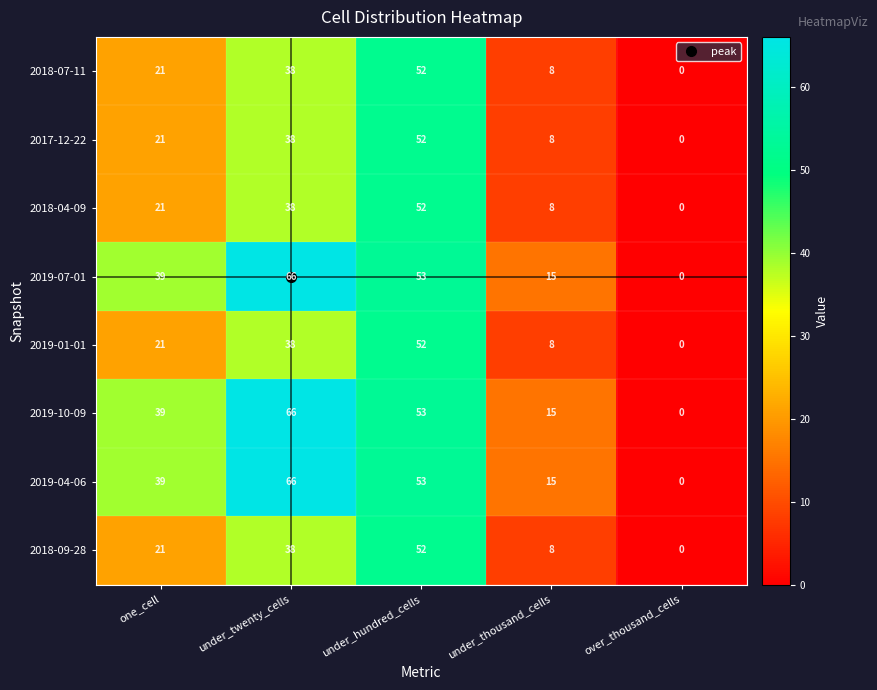

The 2017-12-22 series shows 8 at under_thousand_cells. True or false?

True